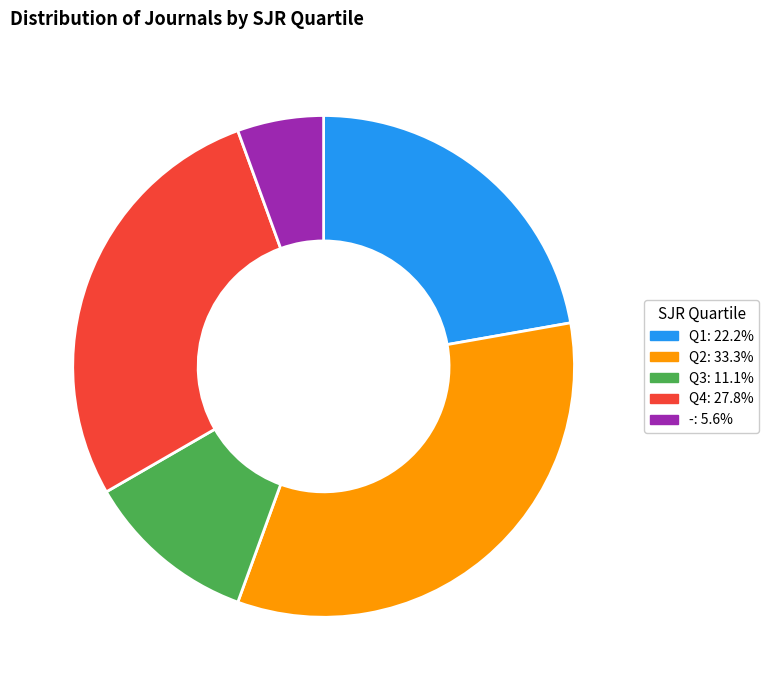

Is Q4 the majority of the pie?

No